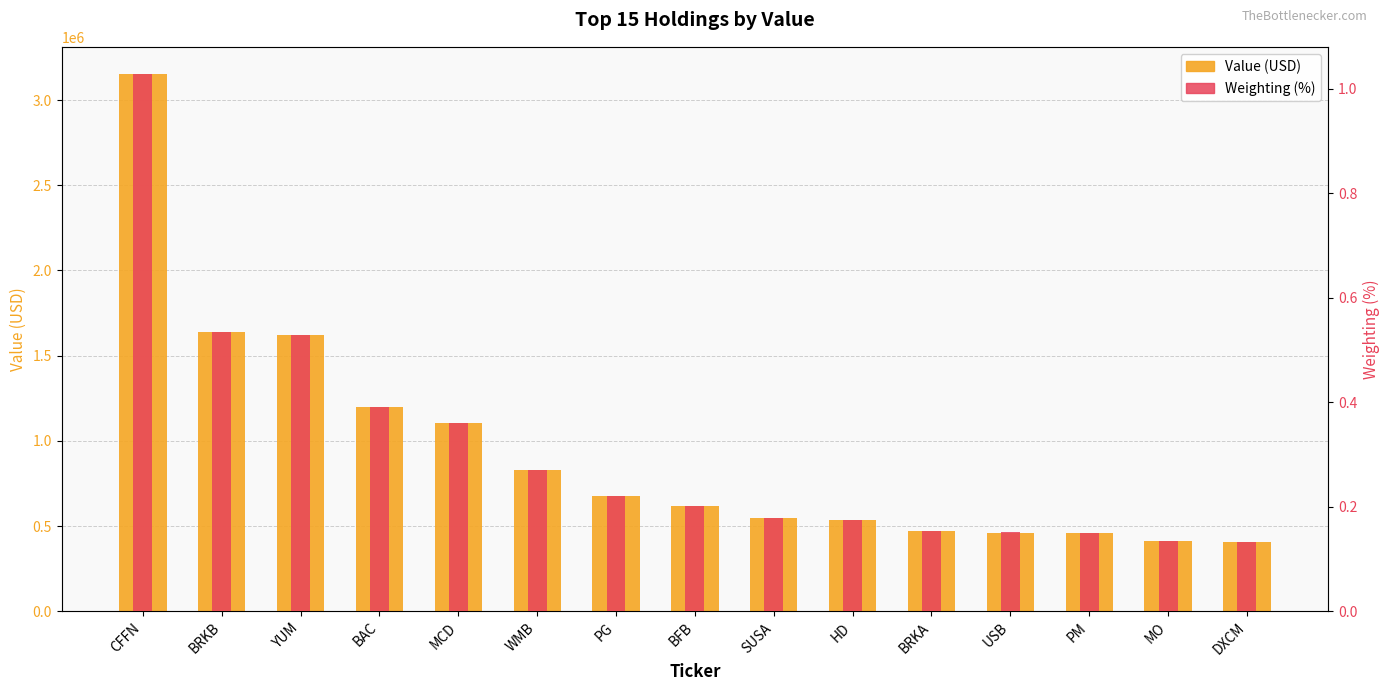

What is the total value across all series at BFB?

615750.2